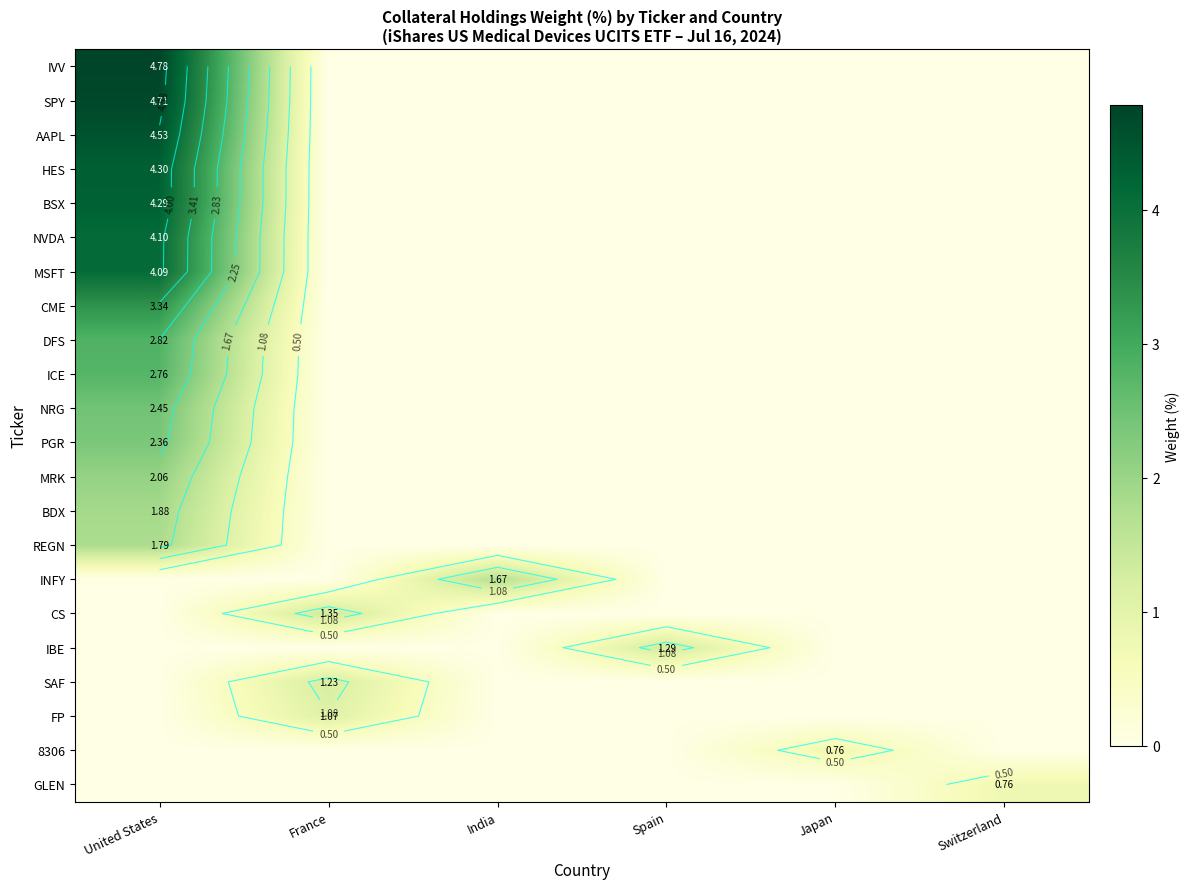

The value of NRG at Switzerland is -1.6. True or false?

False